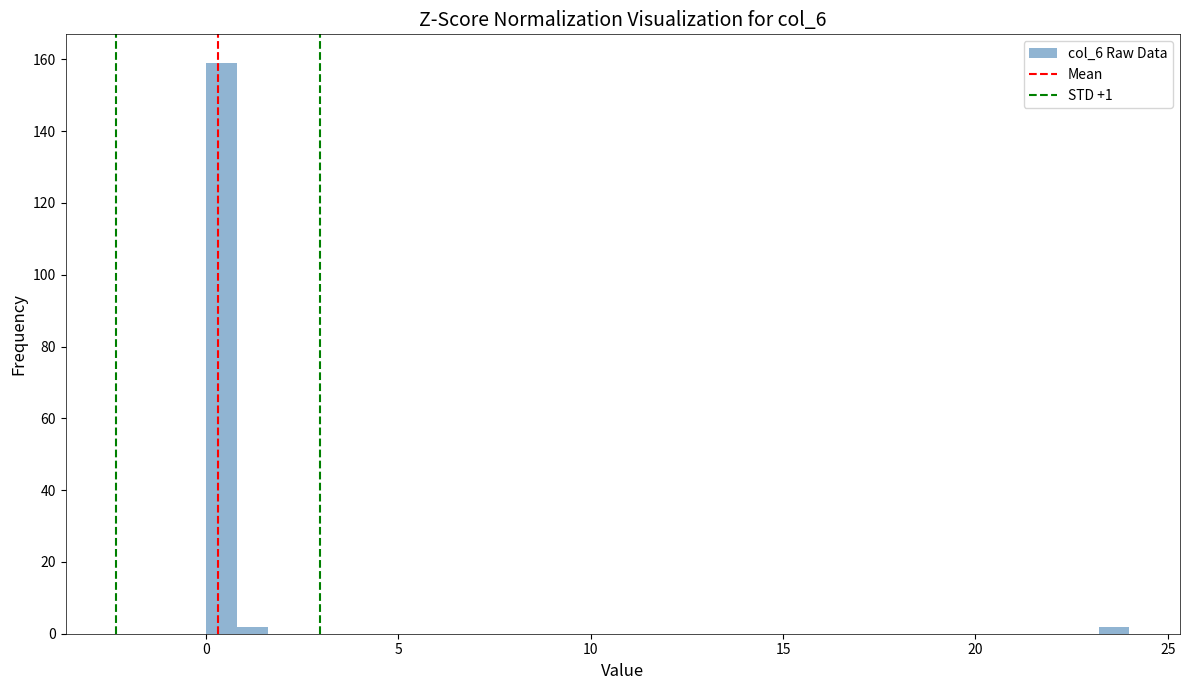

Around what value on the x-axis is the tallest bar? Give the approximate position of its centre, as read against the axis.

0.5